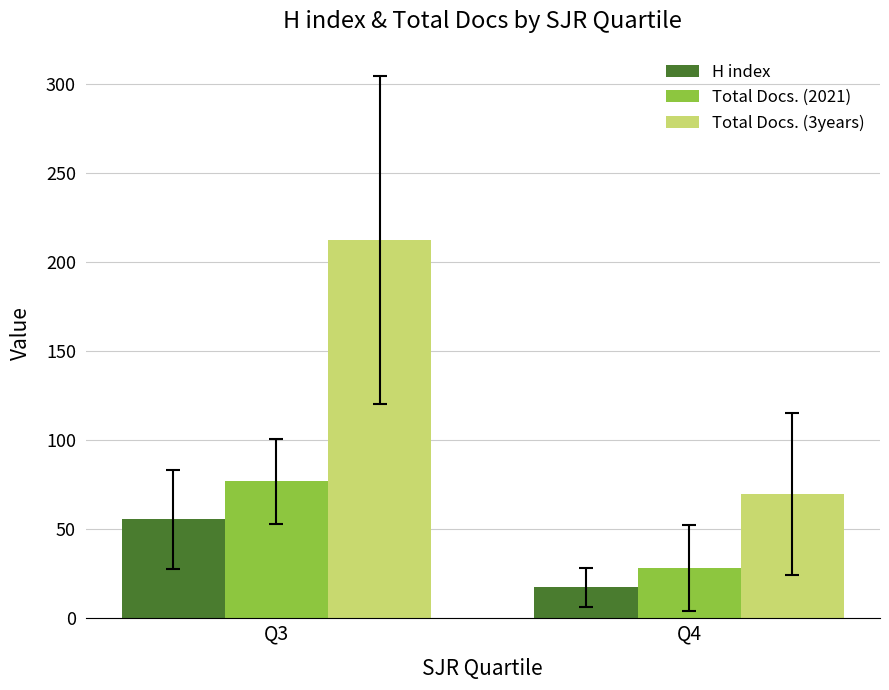

List the labels in order of H index value, largest first.

Q3, Q4